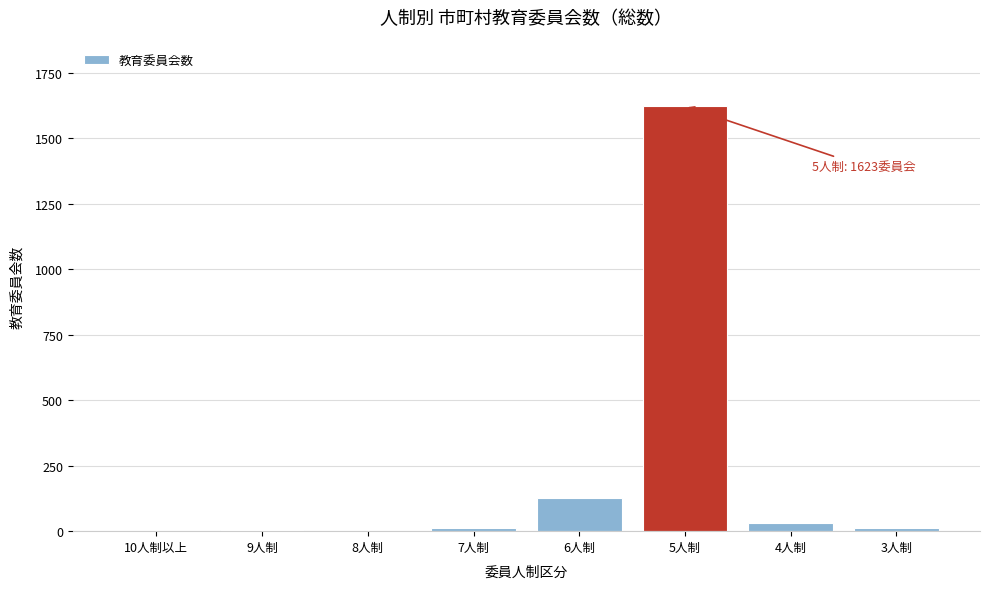

What is the change in value from 6人制 to 5人制?

+1498